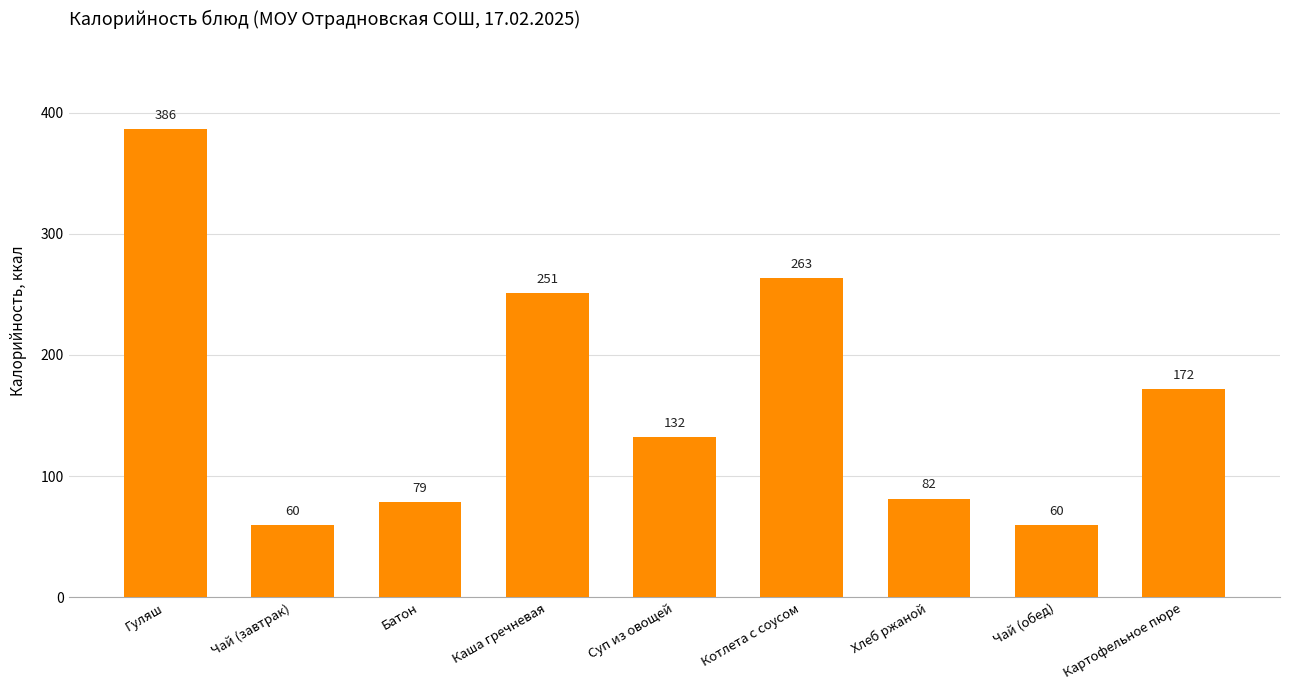

True or false: the data shows 60.0 at Чай (обед).

True